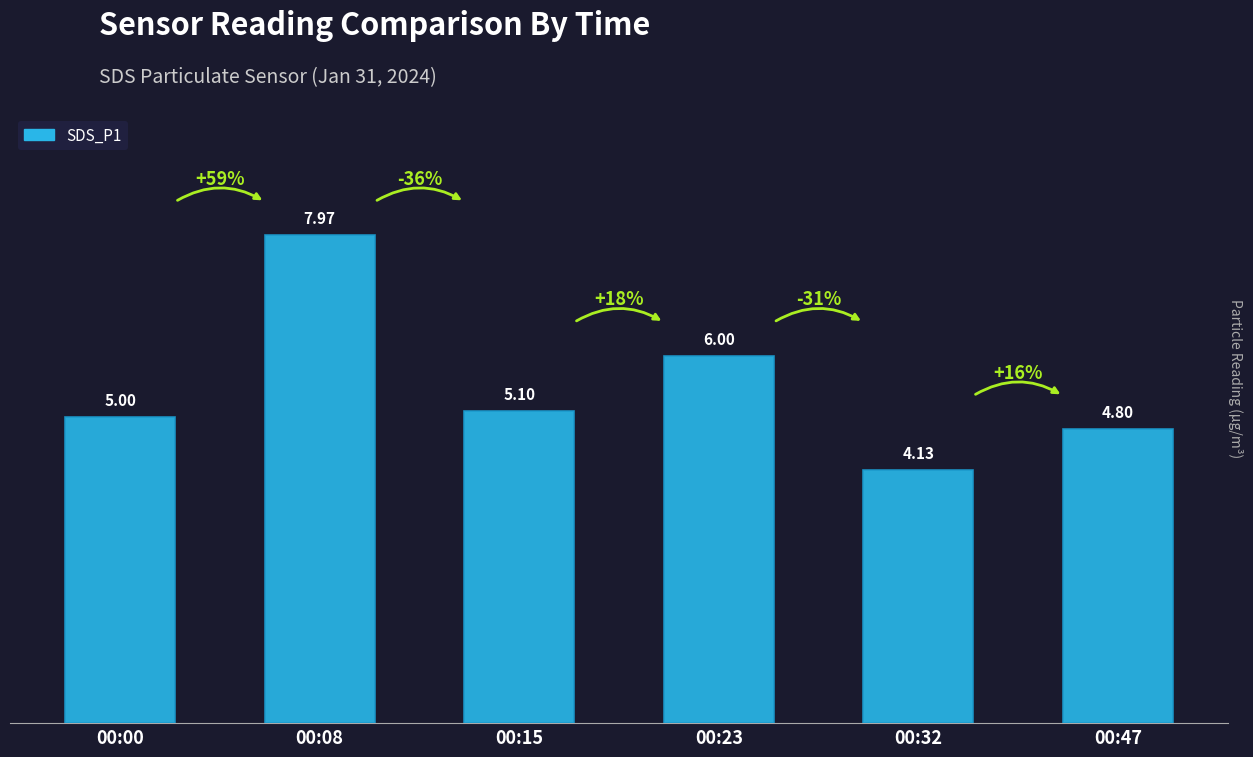

Count the number of data series in this chart.

1